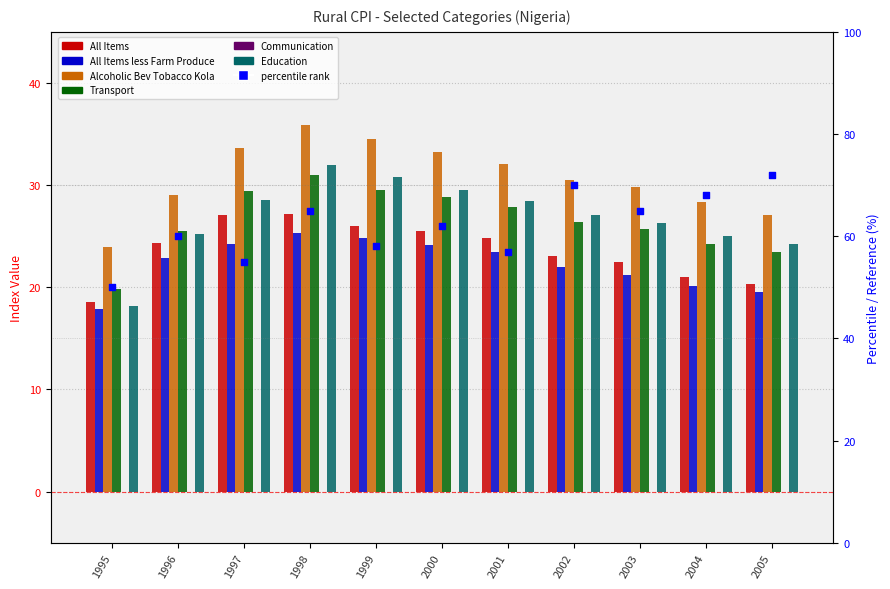

Which series reaches the maximum Y coordinate?

Alcoholic Bev Tobacco Kola